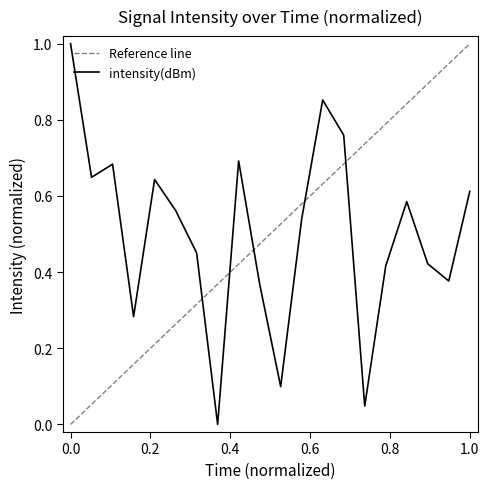

Is it true that the value at 8 is 0.5?

False